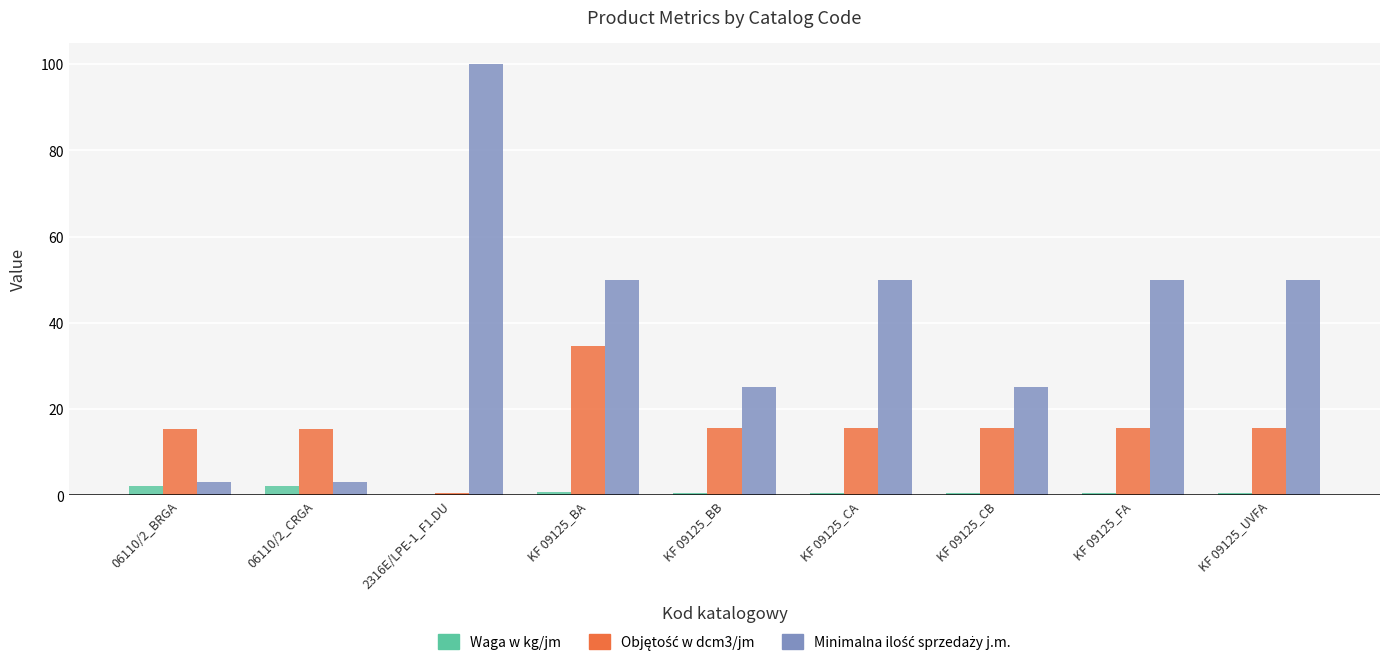

Which category has the highest value across all series?

2316E/LPE-1_F1.DU